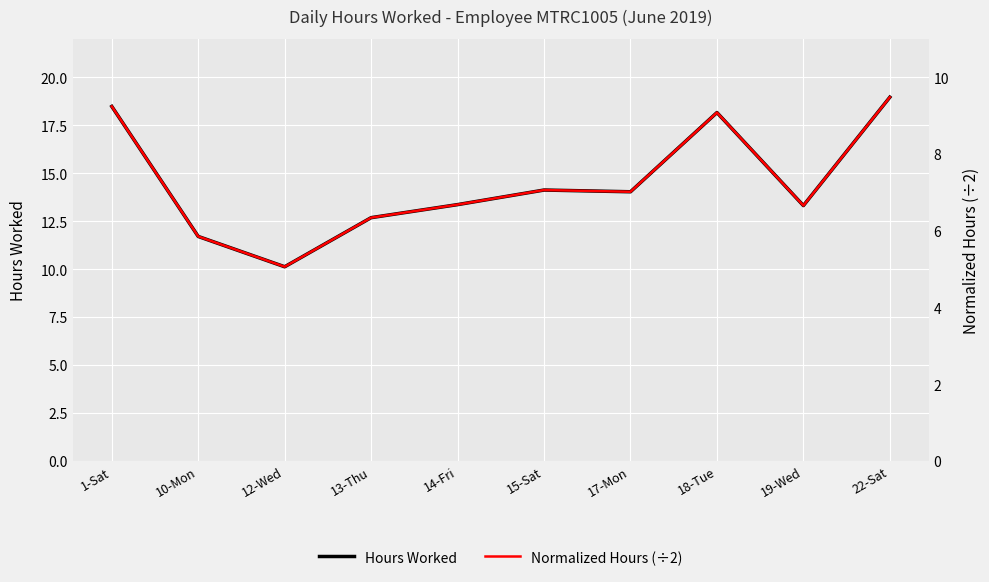

The value of Hours Worked at 18-Tue is 18.2. True or false?

True